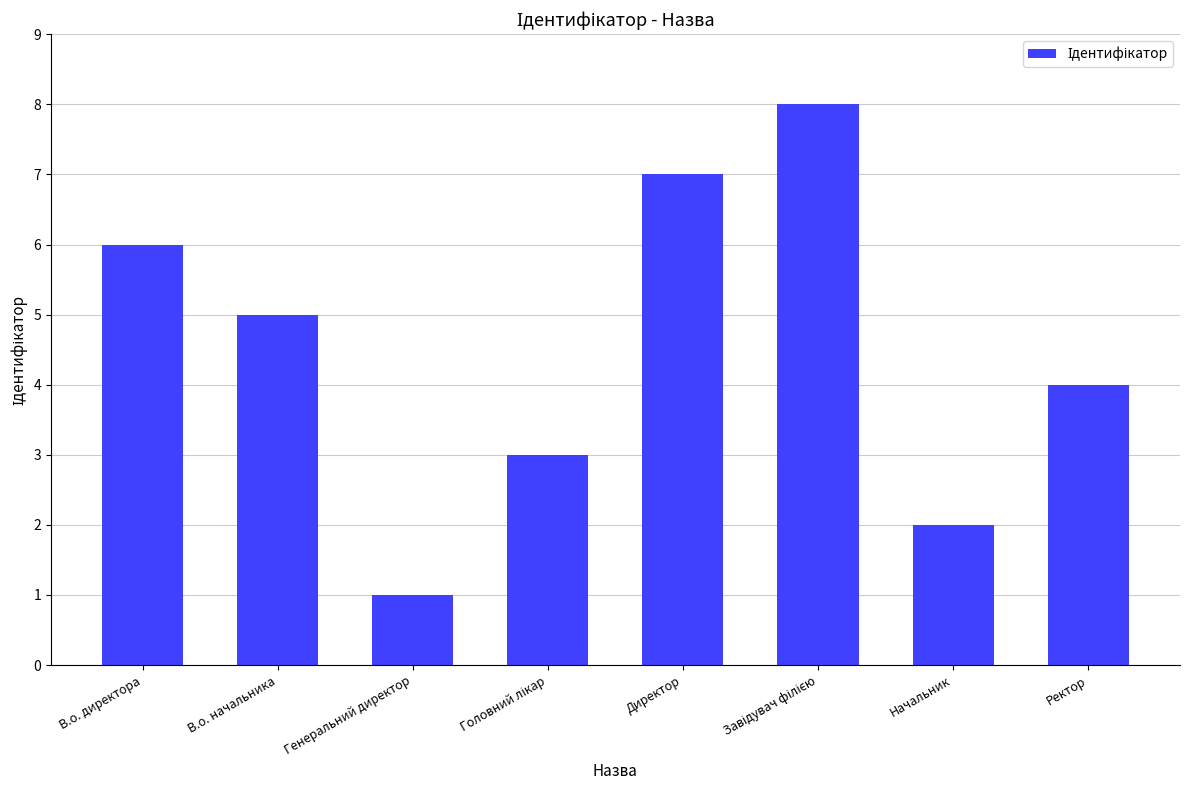

What is the change in value from В.о. директора to Генеральний директор?

-5